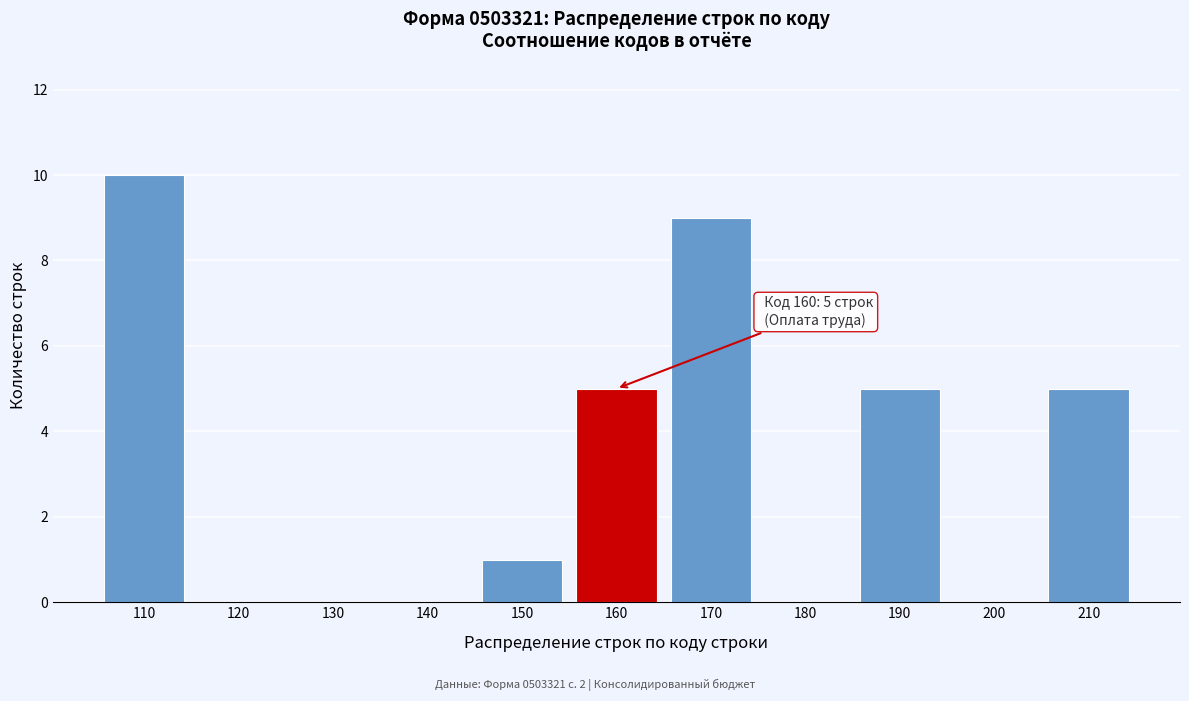

Reading left to right, transcribe all the data shown in this chart.

110=10	120=0	130=0	140=0	150=1	160=5	170=9	180=0	190=5	200=0	210=5